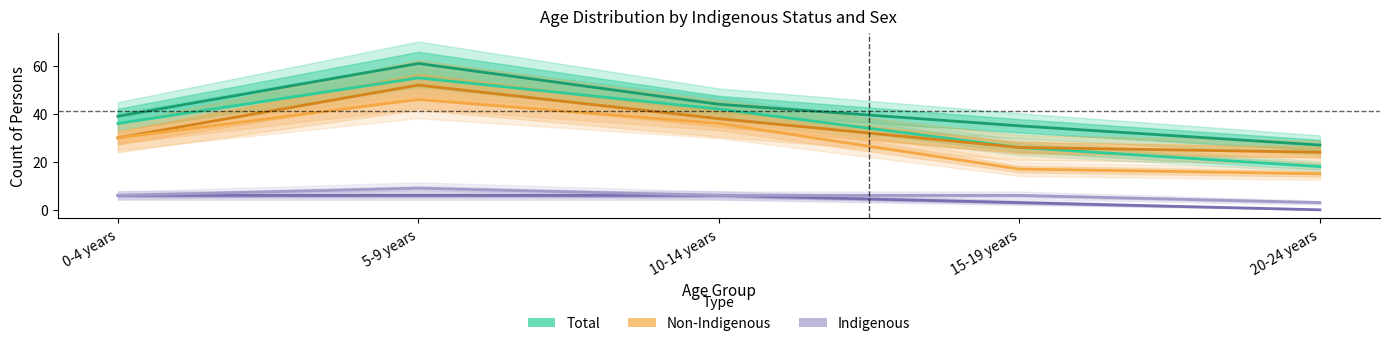

Does the chart have visible grid lines?

No